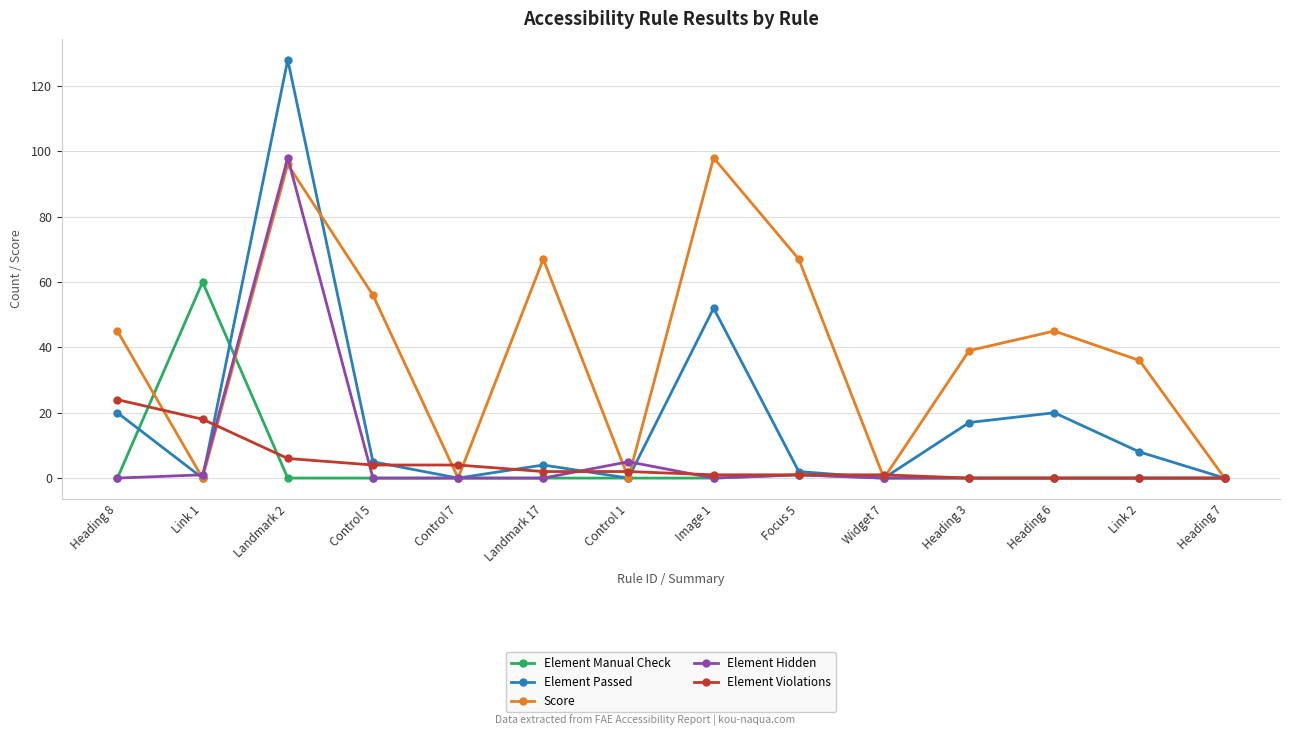

Is the value of Score at Focus 5 greater than the value of Element Manual Check at Landmark 17?

Yes